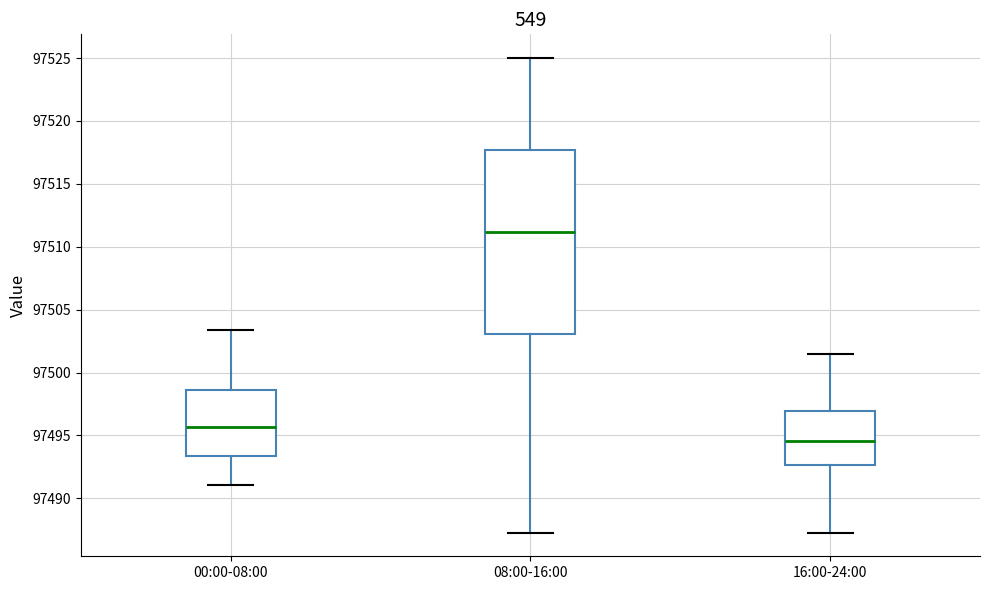

Comparing the boxes themselves (not the whiskers), which one is the tallest?

08:00-16:00